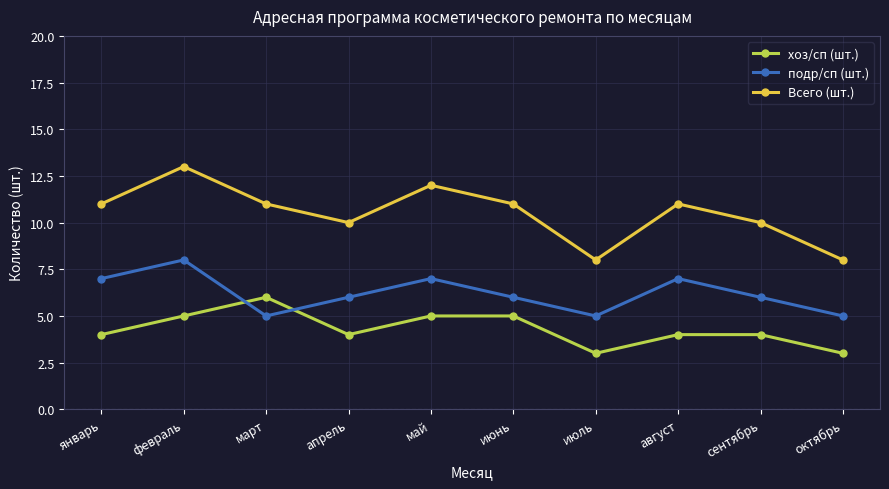

Which series has the largest range (max minus min)?

Всего (шт.)